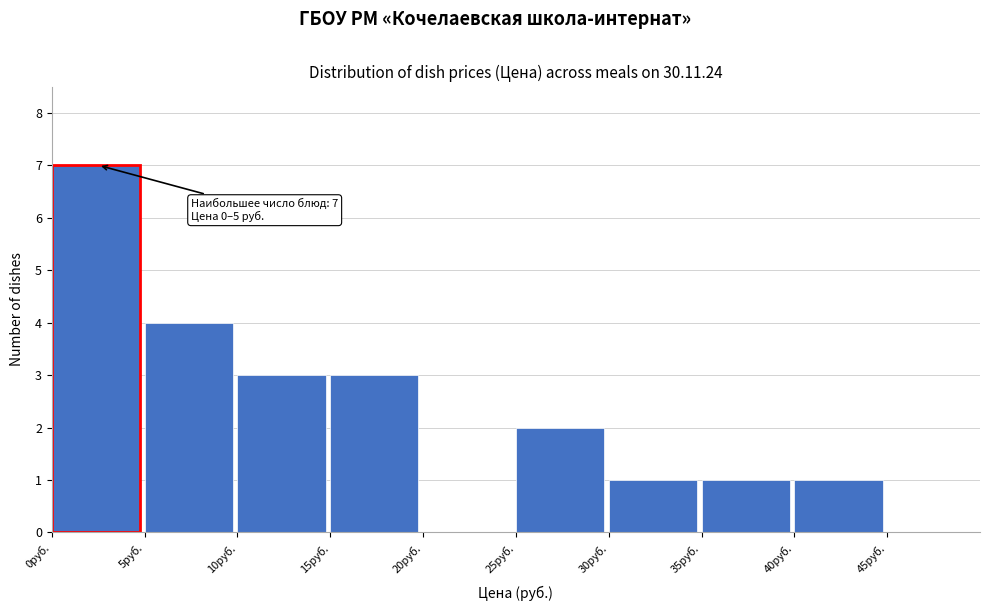

Over which range of the x-axis is the bar tallest?

0 to 5